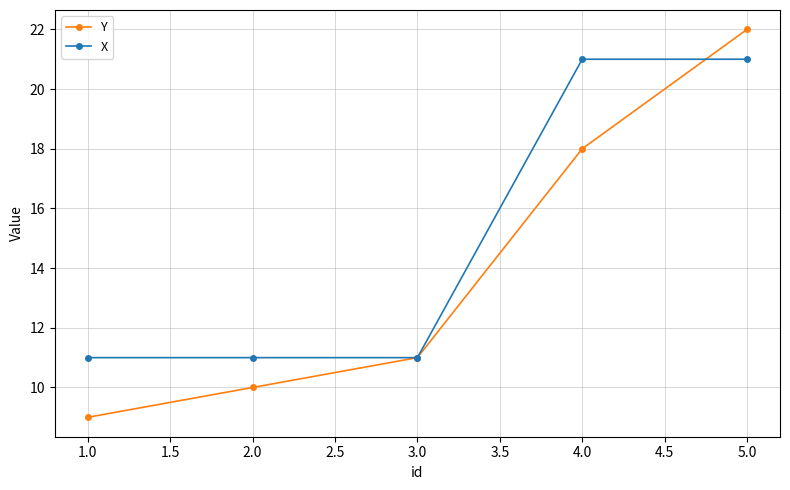

At which category is the sum across all series the highest?

5.0